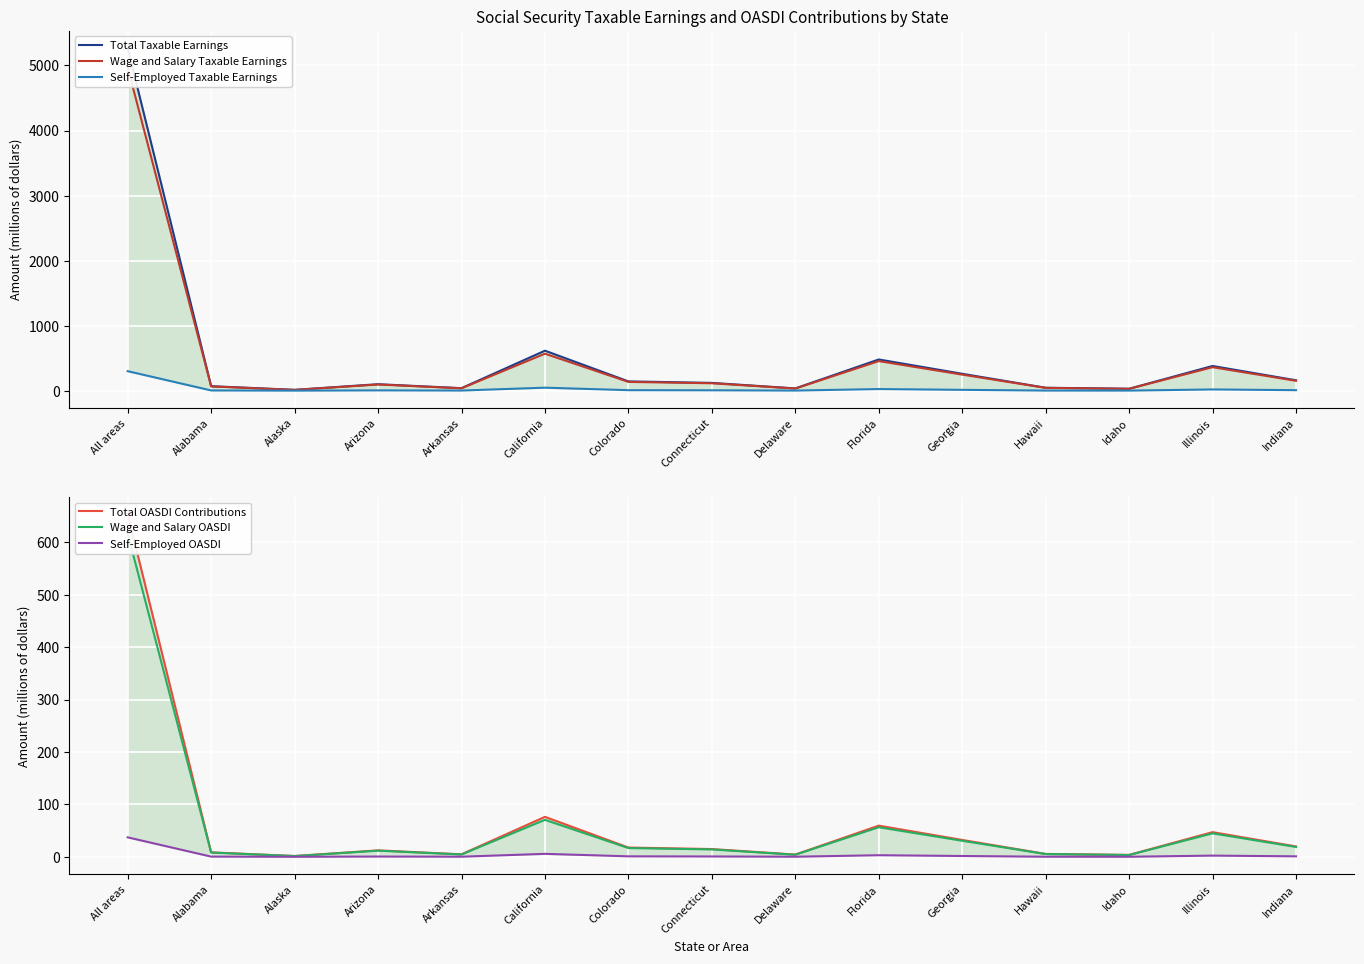

What is the spread (max minus min) of values at All areas?

5231.5